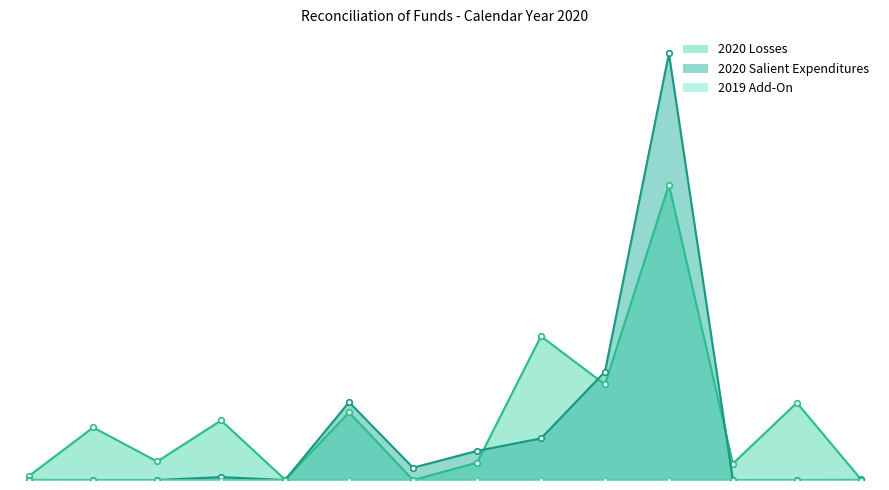

Where do 2019 Add-On and 2020 Losses first cross each other?

HEALTH SERVICES OF NORTHERN NY and HOMEMAKERS WNY (FRANKLIN)